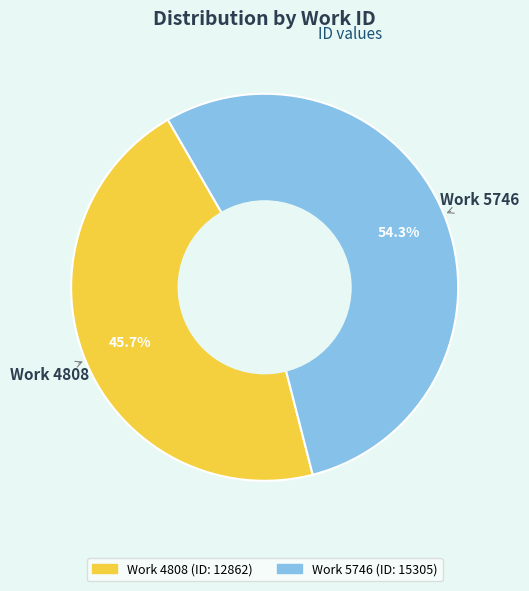

Does any single category account for the majority?

Yes